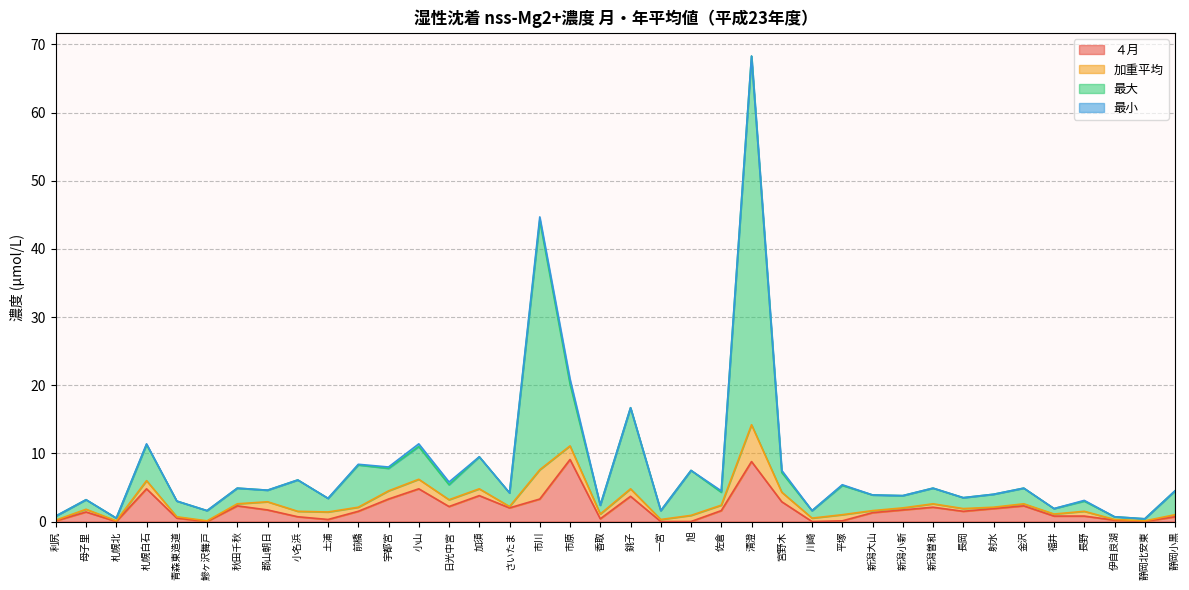

How many lines are shown in the chart?

4